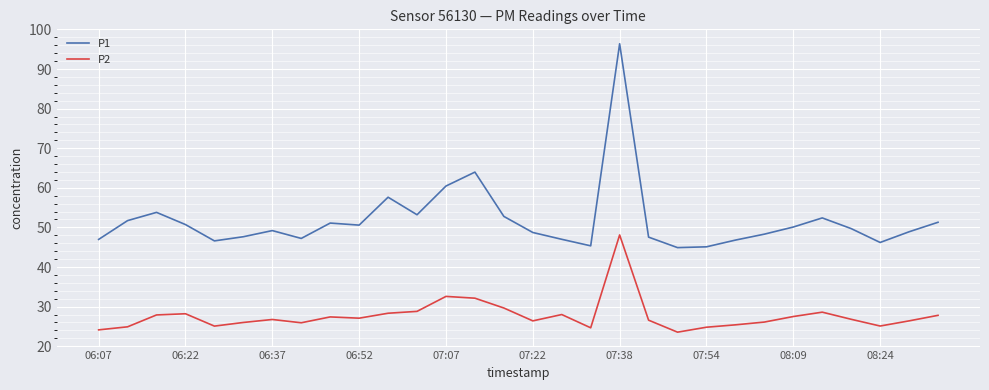

Which series has the widest spread of values?

P1